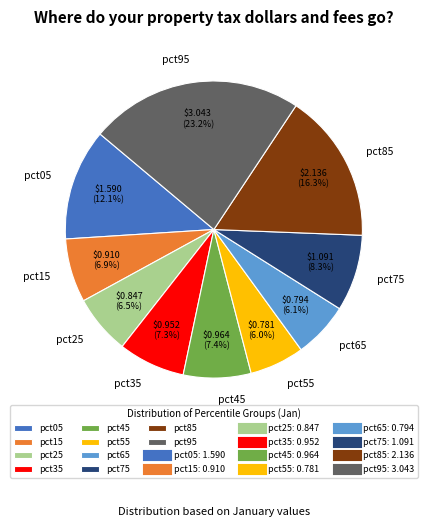

Does pct15 account for over 50% of the chart?

No